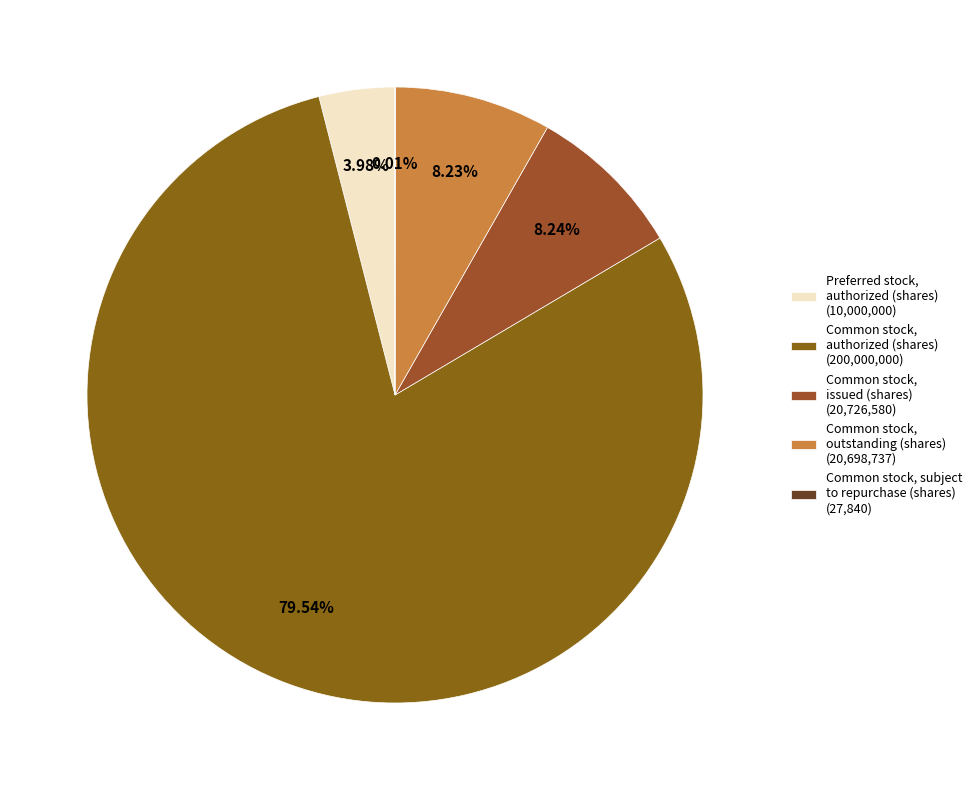

True or false: Preferred stock, authorized (shares) accounts for 18% of the total.

False